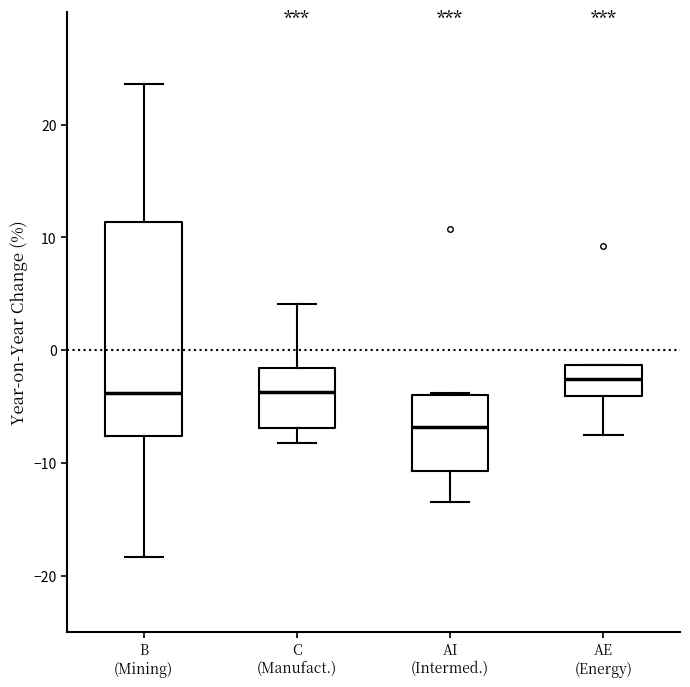

Comparing the boxes themselves (not the whiskers), which one is the tallest?

B (Mining)